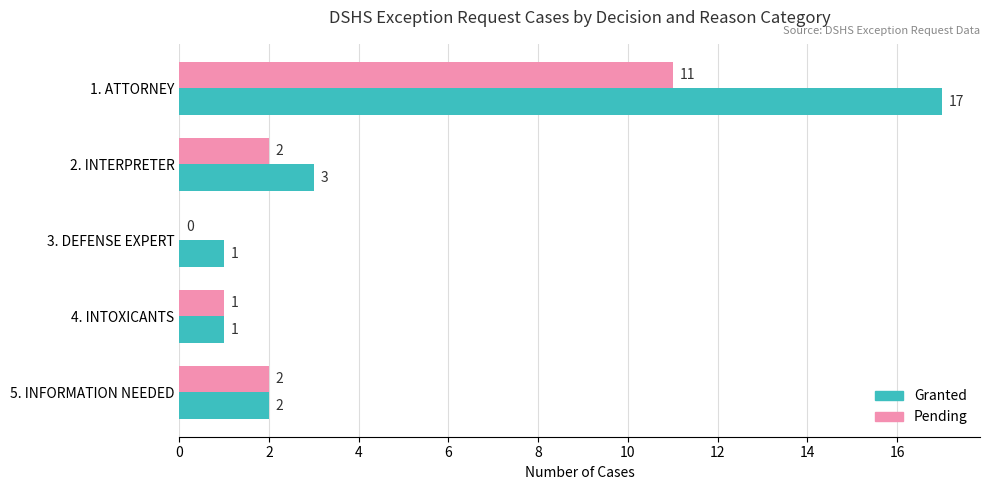

The Granted series shows 2 at 4. INTOXICANTS. True or false?

False